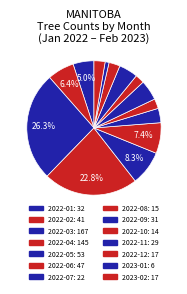

Which slice is the smallest?

2023-01